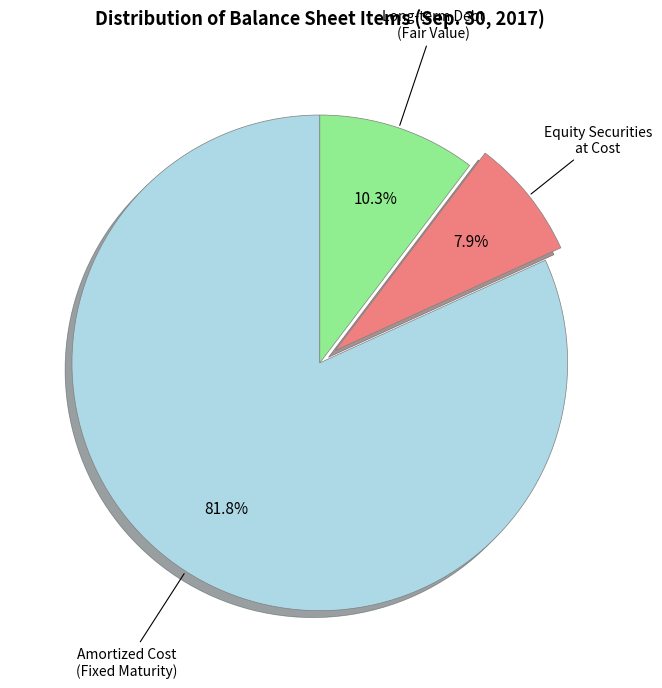

Which slice is the smallest?

Equity Securities at Cost